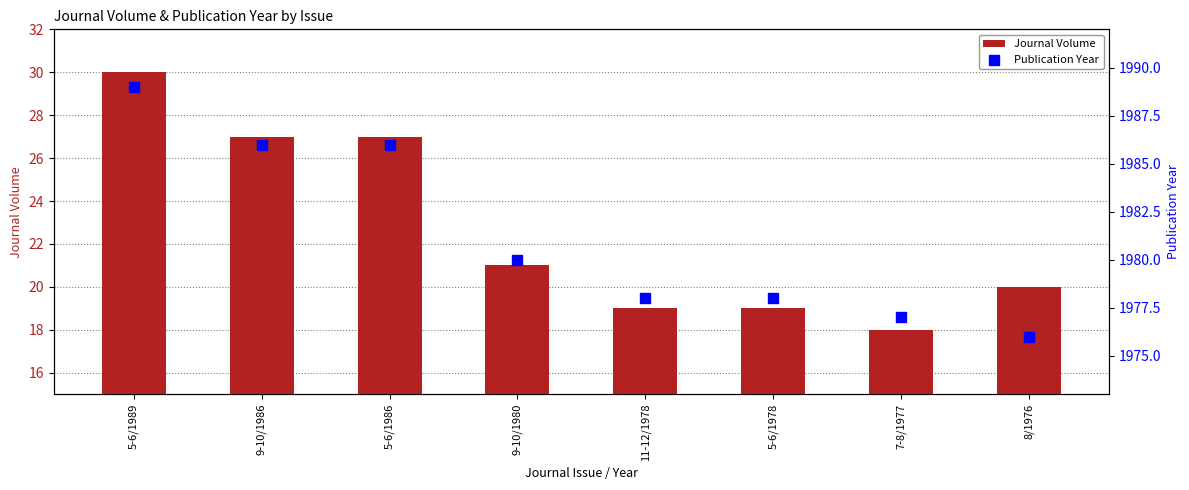

Which series has the largest total across all categories?

Publication Year